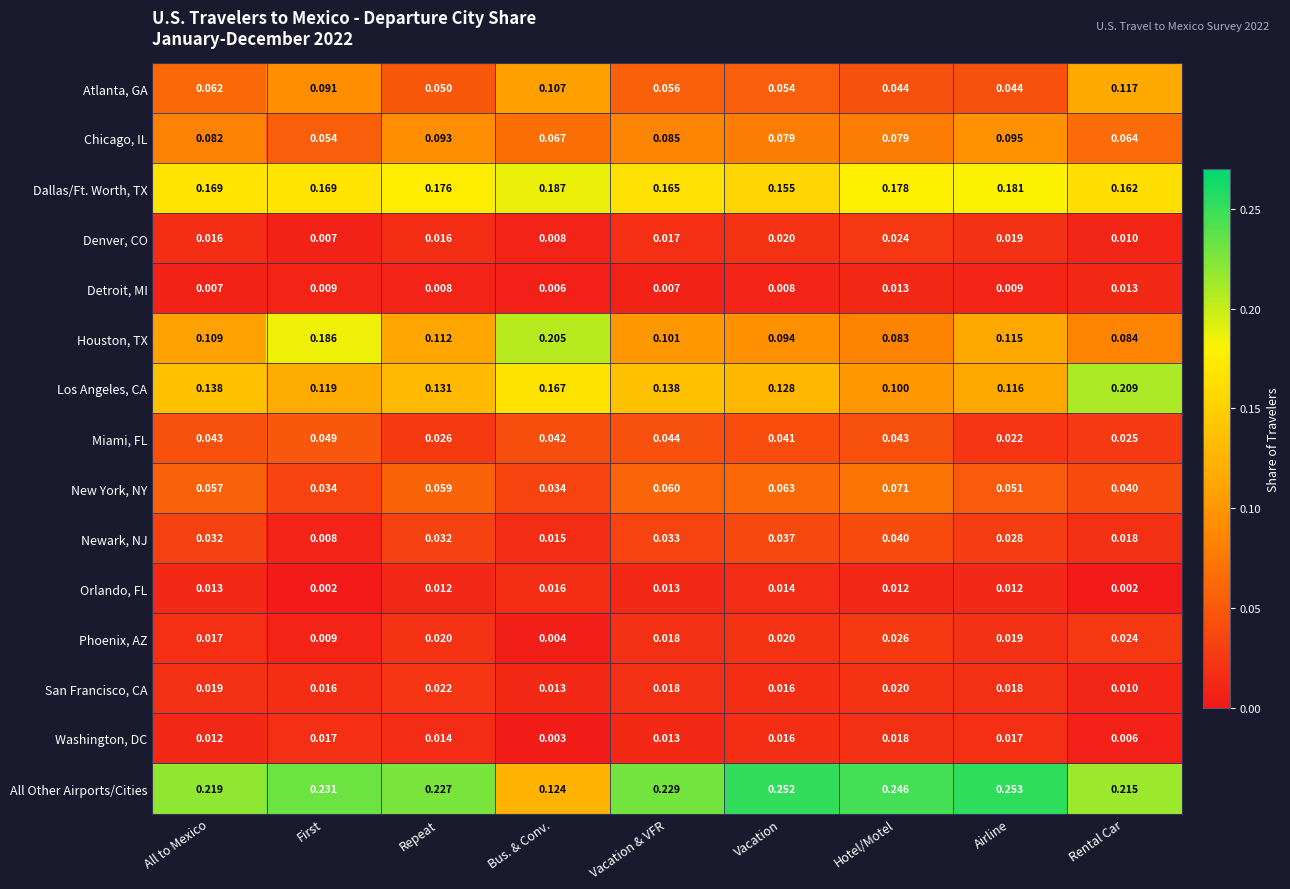

Which series changed the most between All to Mexico and Rental Car?

Los Angeles, CA